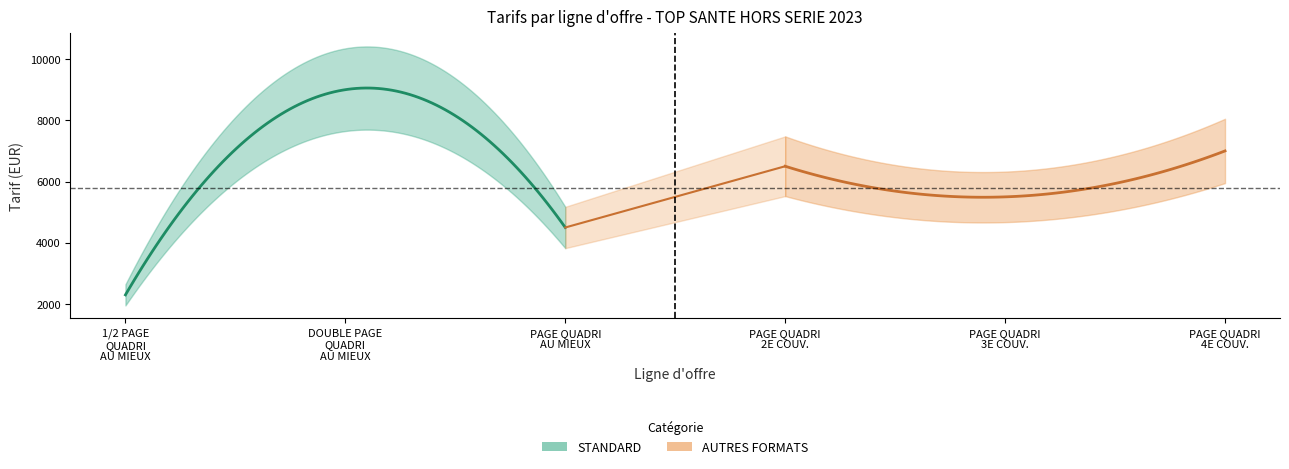

Does the chart have visible grid lines?

No